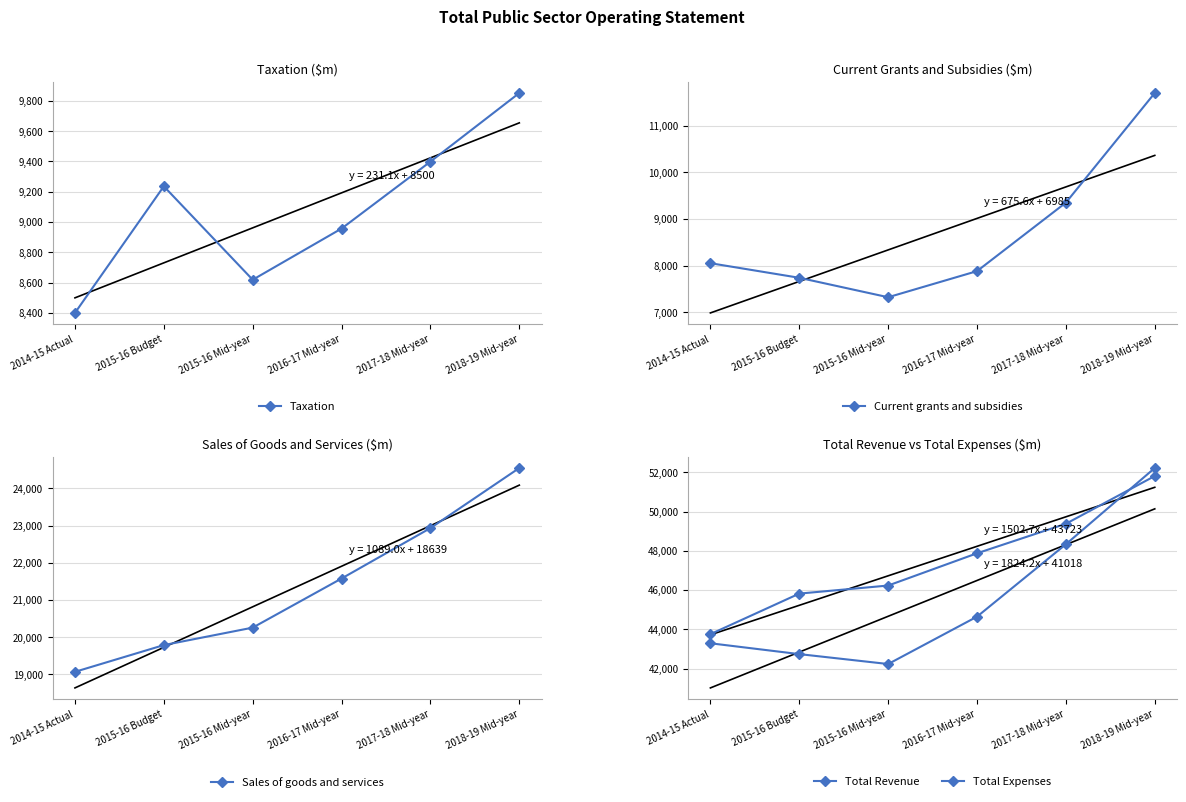

What are all the series names shown in the legend?

Taxation, Current grants and subsidies, Sales of goods and services, Total Revenue, Total Expenses